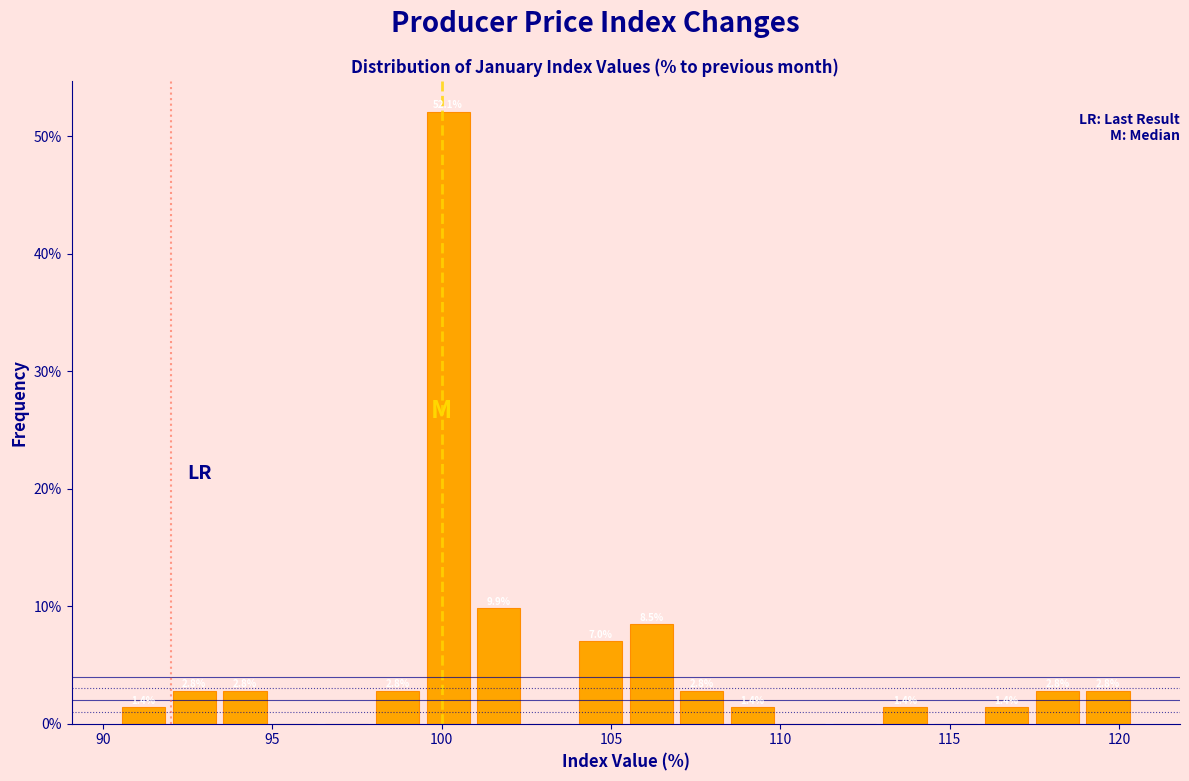

Read against the x-axis, roughly where is the centre of the tallest bar?

100.0